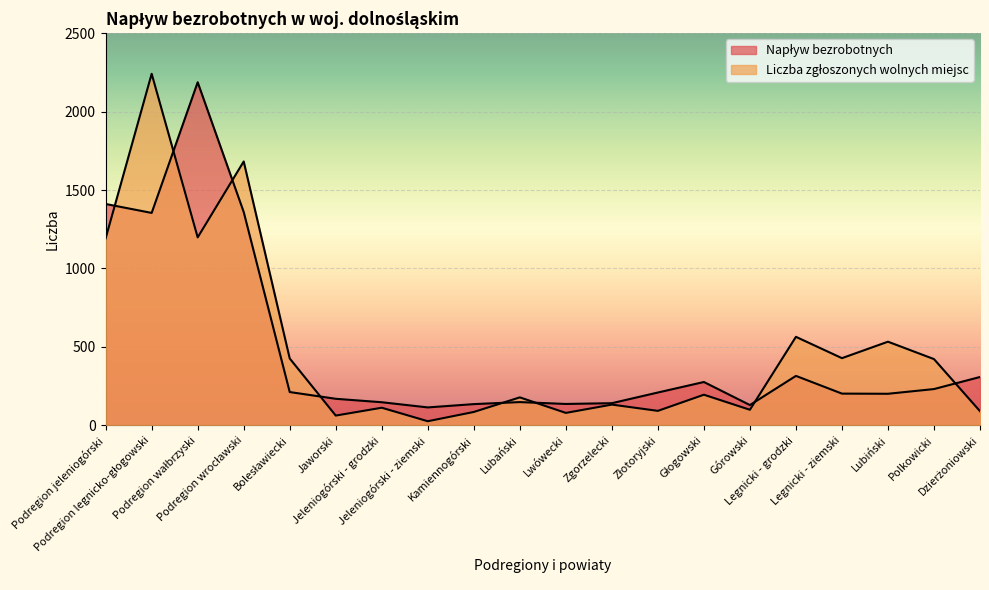

How many interior local peaks does the Liczba zgłoszonych wolnych miejsc series have?

8